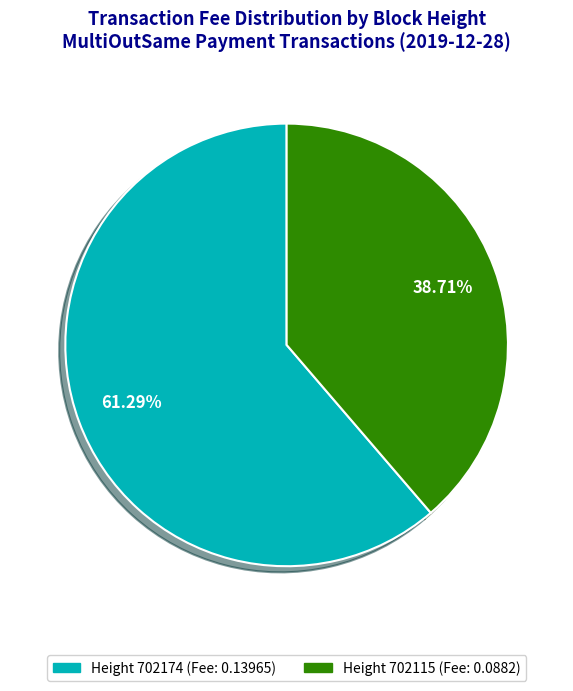

Which has a higher value, Height 702115 (Fee: 0.0882) or Height 702174 (Fee: 0.13965)?

Height 702174 (Fee: 0.13965)